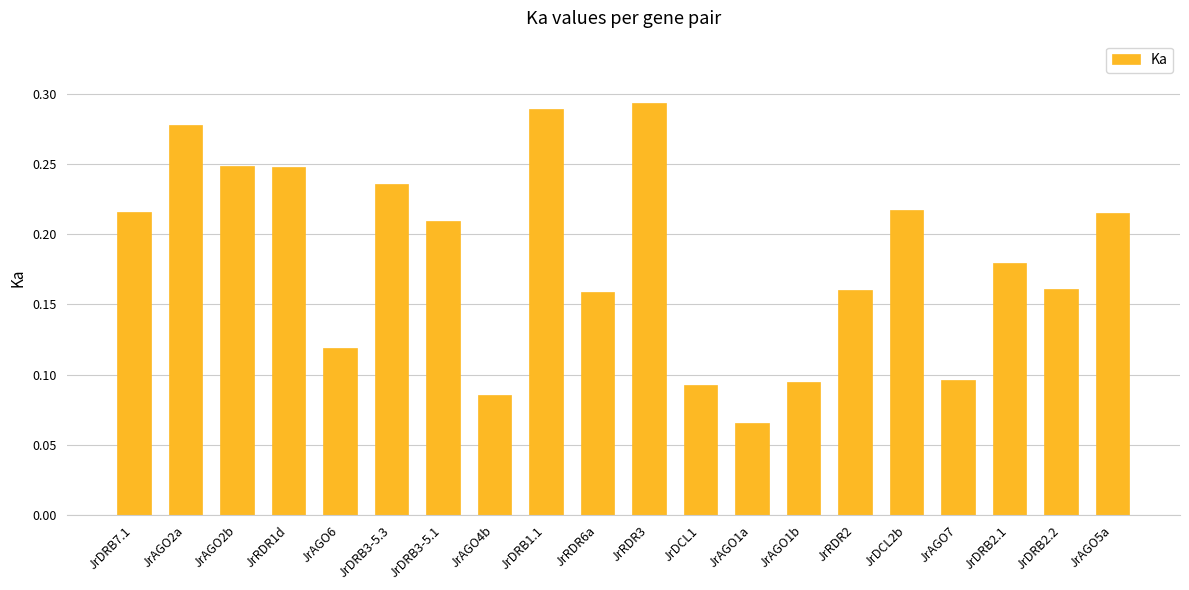

Is it true that the value at JrAGO7 is 0.2?

False